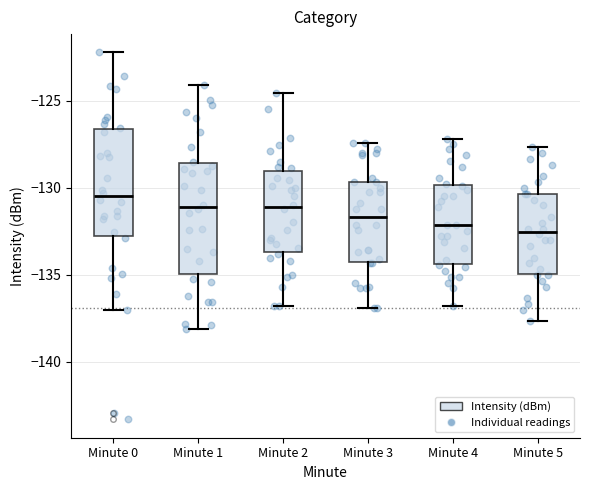

Reading left to right, transcribe this box plot: for each box, give where its median line is, the range the box spans, and where its two whiskers end, as read against the y-axis. The values are not printed on the chart, so give them approximately, as read against the axis.

Minute 0: median -130.5, box -133.0 to -126.5, whiskers -137.0 to -122.0
Minute 1: median -131.0, box -135.0 to -128.5, whiskers -138.0 to -124.0
Minute 2: median -131.0, box -133.5 to -129.0, whiskers -137.0 to -124.5
Minute 3: median -131.5, box -134.5 to -129.5, whiskers -137.0 to -127.5
Minute 4: median -132.0, box -134.5 to -130.0, whiskers -137.0 to -127.0
Minute 5: median -132.5, box -135.0 to -130.5, whiskers -137.5 to -127.5